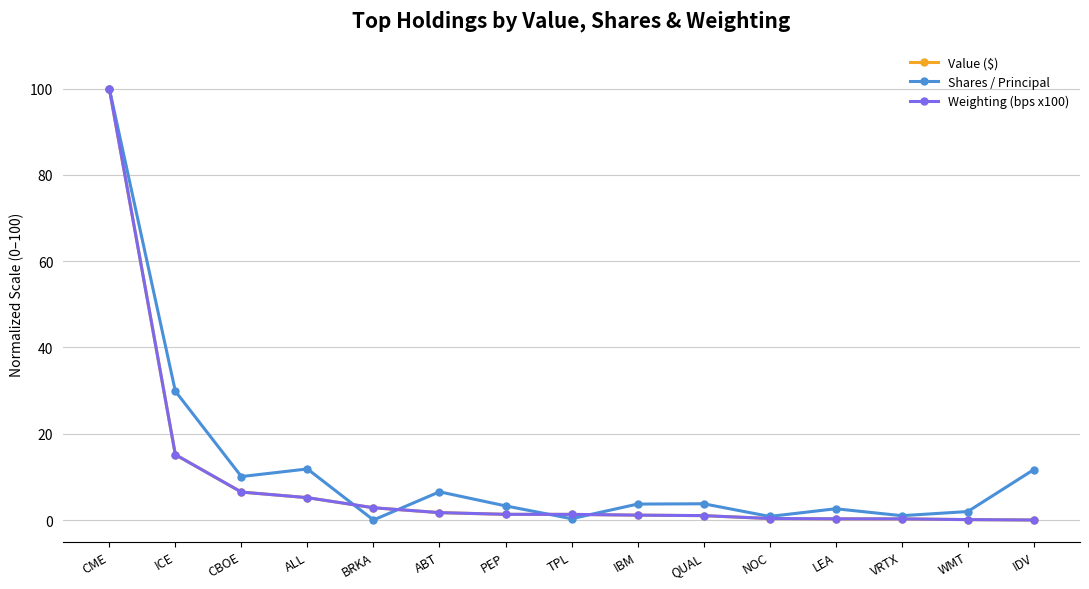

Is the value of Shares / Principal at TPL greater than the value of Weighting (bps x100) at ALL?

No